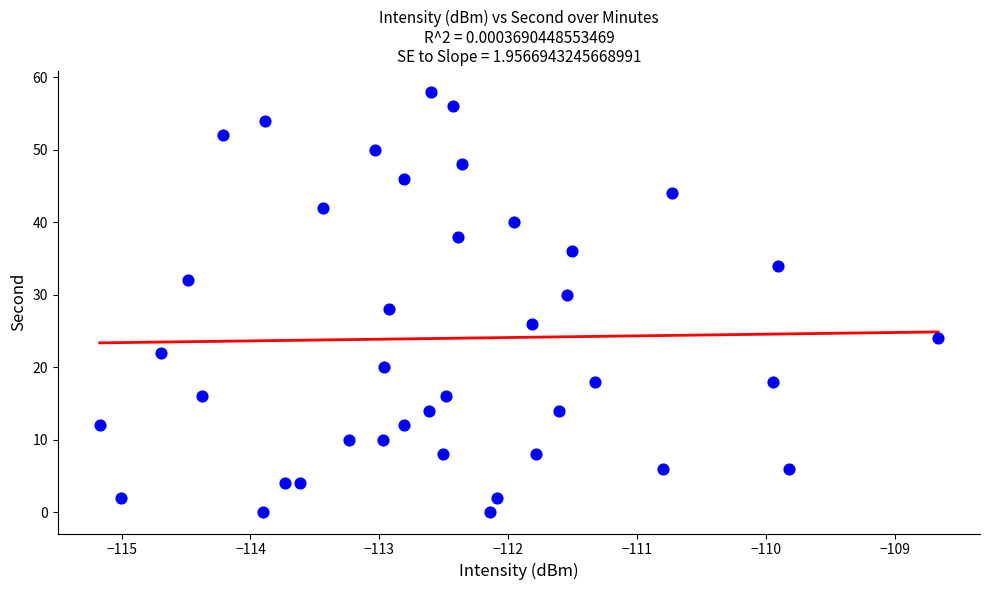

What is the range of Y values (max minus min)?

58